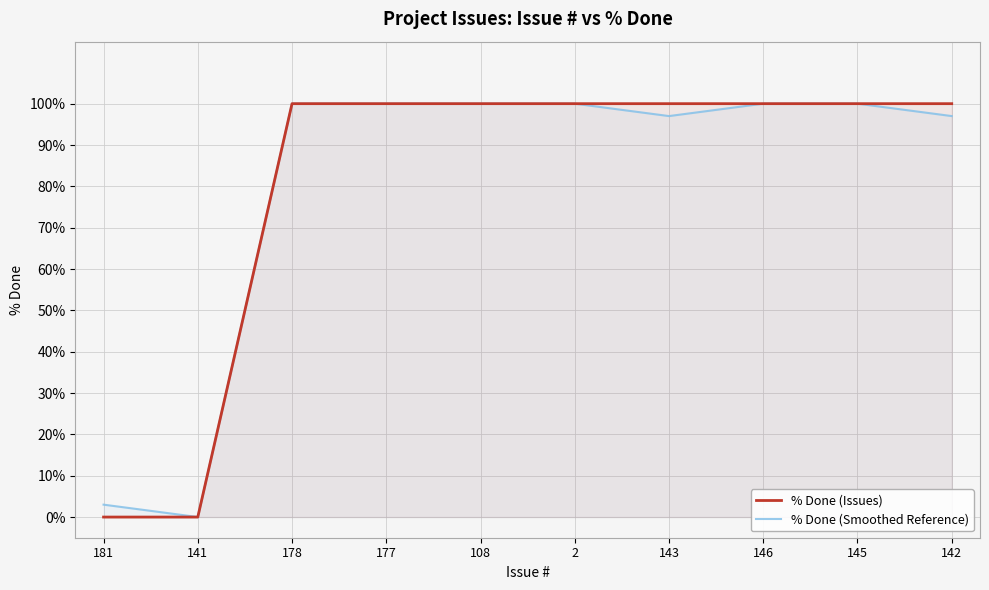

The value of % Done (Smoothed Reference) at 142 is 54. True or false?

False